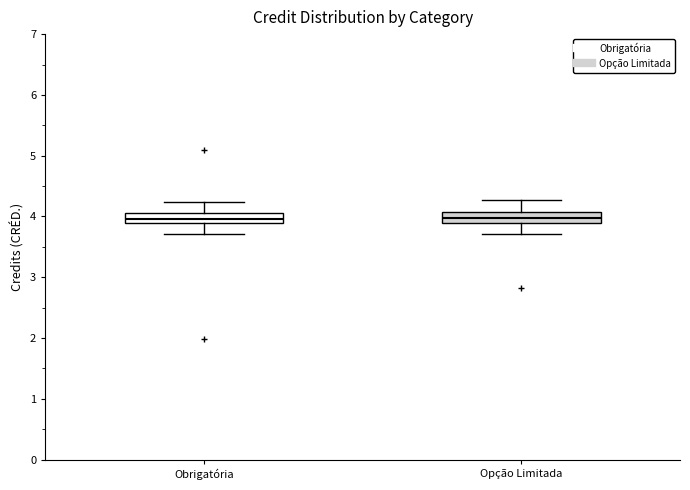

Where does the median line of the box for Obrigatória sit on the y-axis? The values are not printed on the chart, so give them approximately, as read against the axis.

4.0